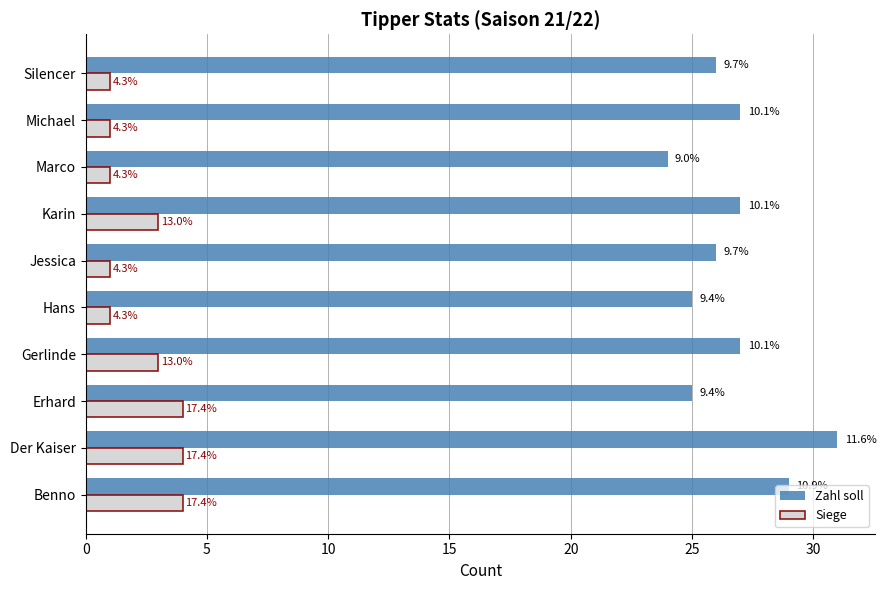

What are all the series names shown in the legend?

Zahl soll, Siege